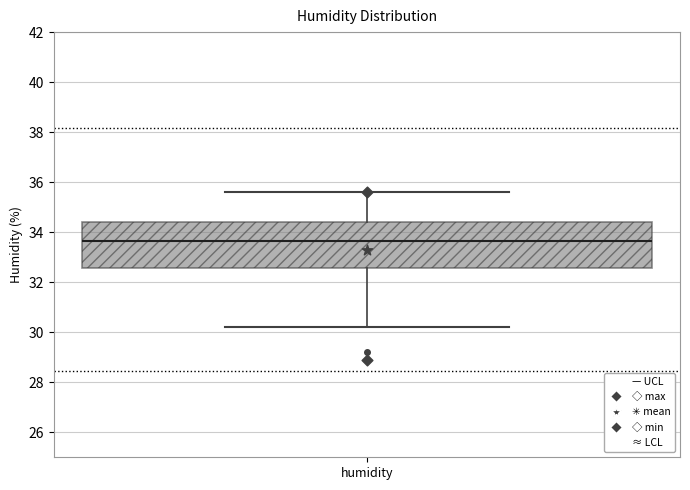

Where does the median line of the box for humidity sit on the y-axis? The values are not printed on the chart, so give them approximately, as read against the axis.

33.6